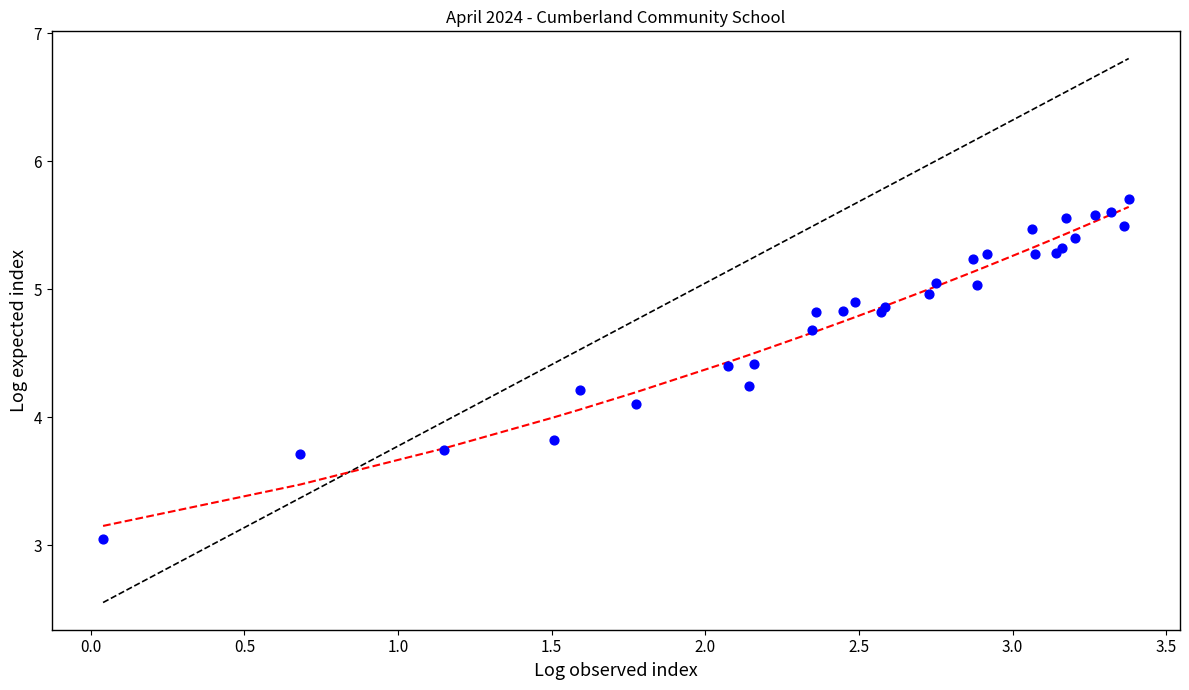

What Y value in the scatter plot is closest to 4?

4.1